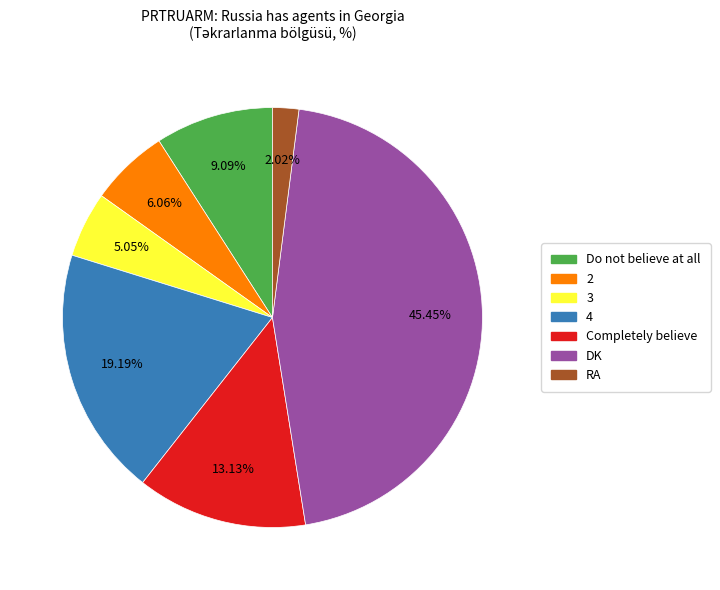

Between DK and Do not believe at all, which is larger?

DK